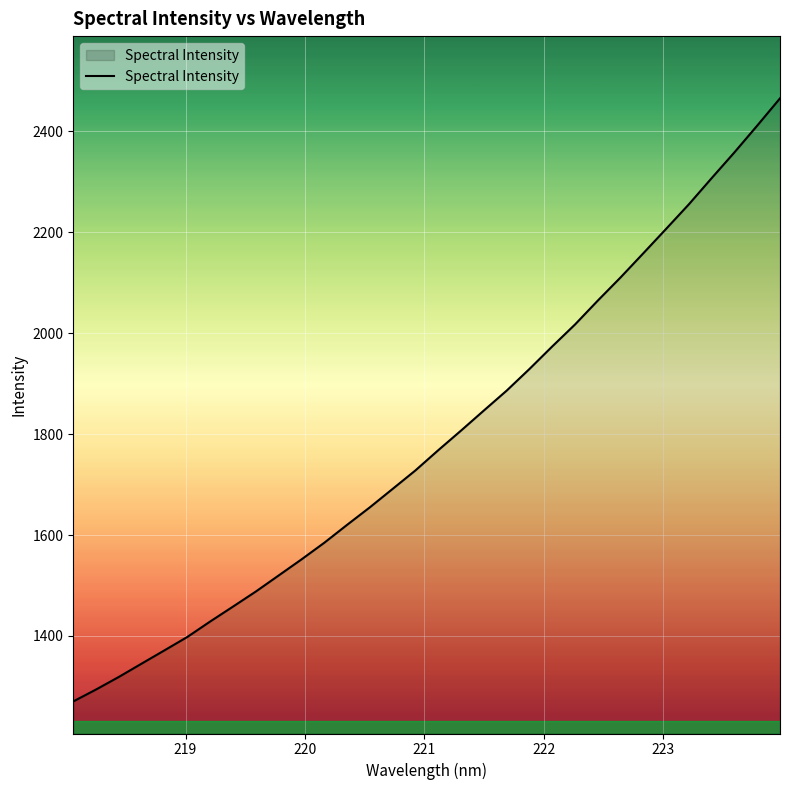

What is the smallest value displayed?

1270.4